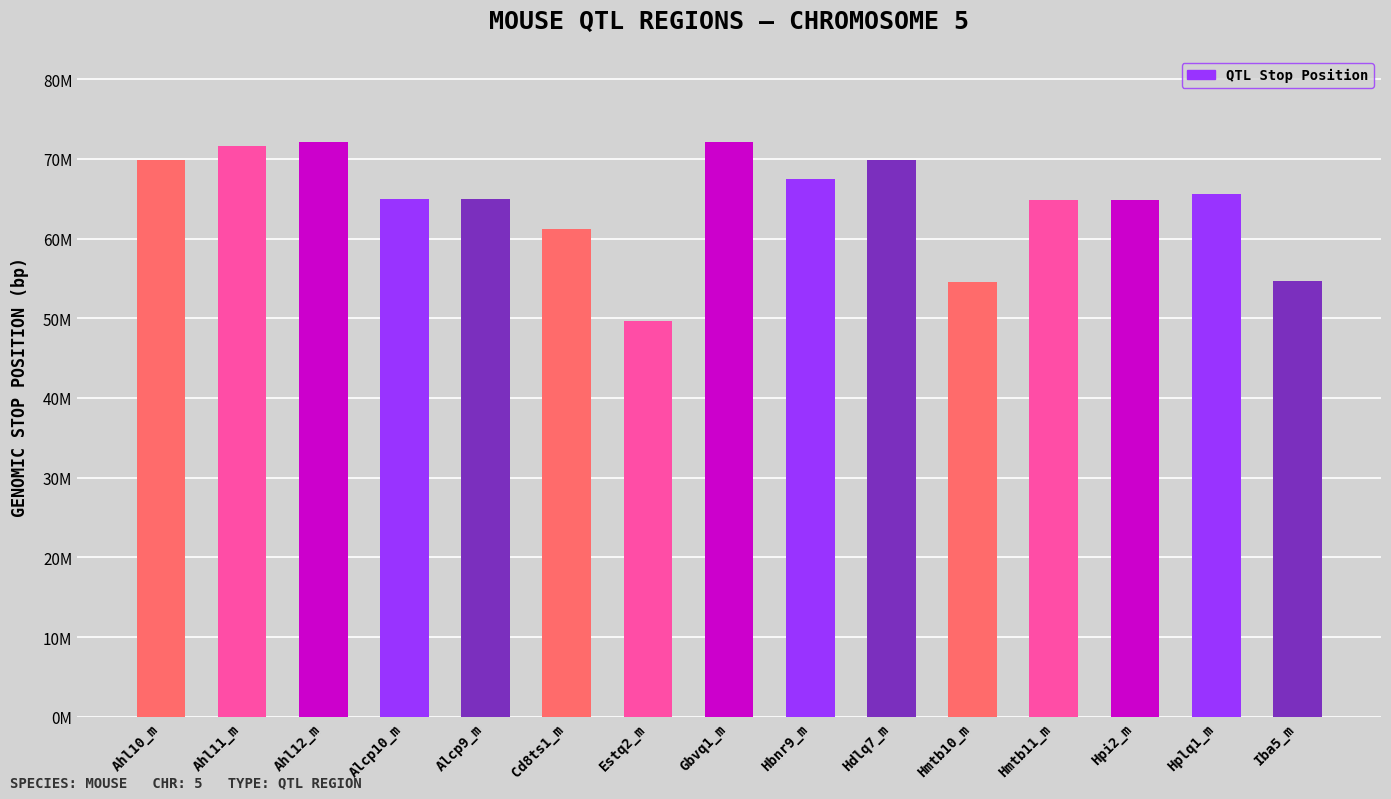

Does the chart contain any negative values?

No